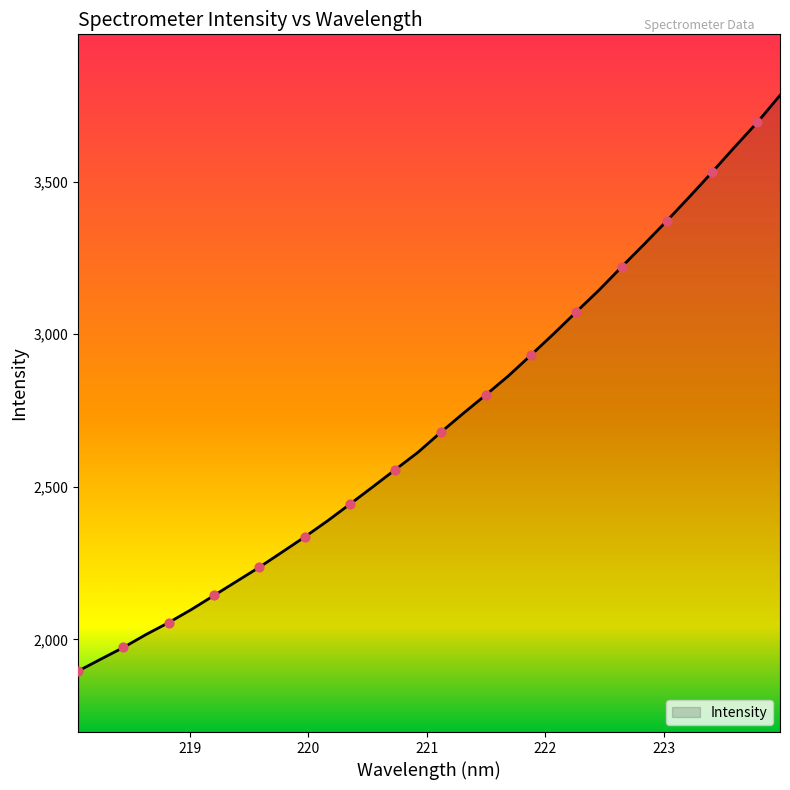

What is the difference between the maximum and minimum values?

1887.3